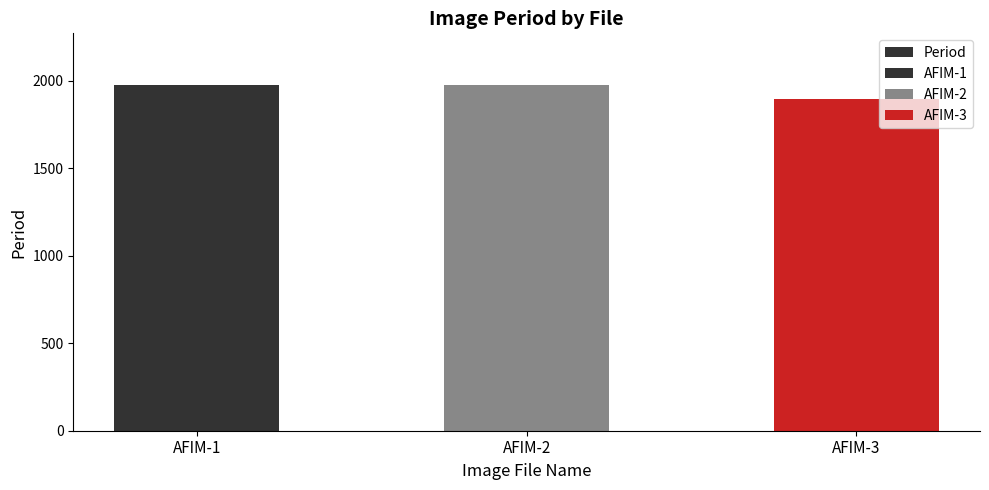

What is the sum of the values at AFIM-1 and AFIM-2?

3952